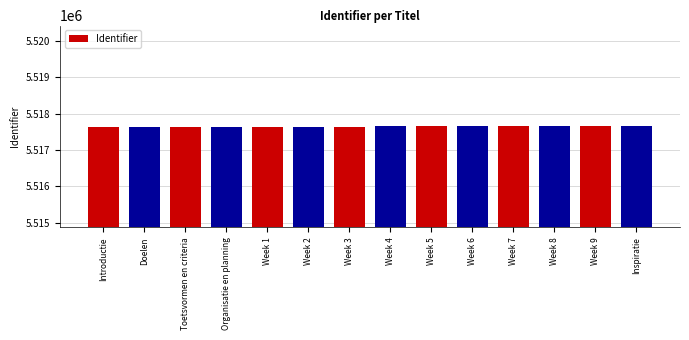

Approximately how many times larger is the value at Week 8 compared to Organisatie en planning?

1.0